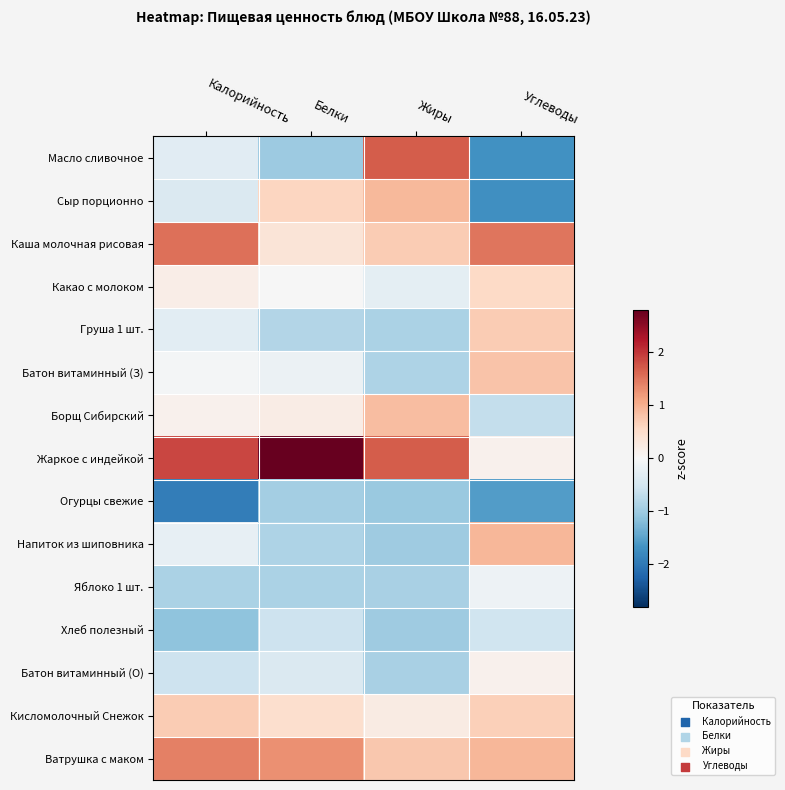

What is the difference between the highest and lowest values at Углеводы?

3.2